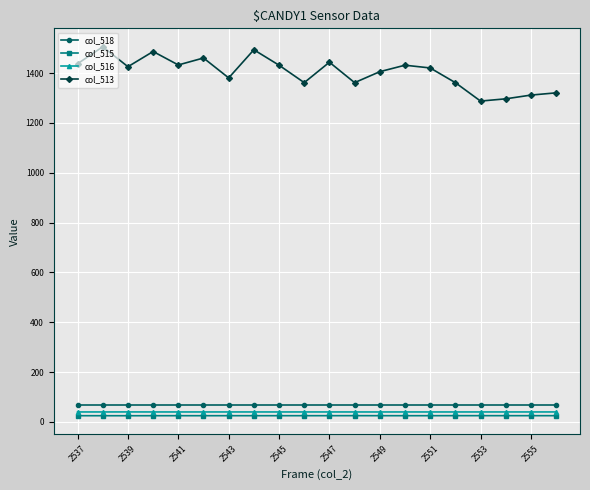

What are all the series names shown in the legend?

col_518, col_515, col_516, col_513